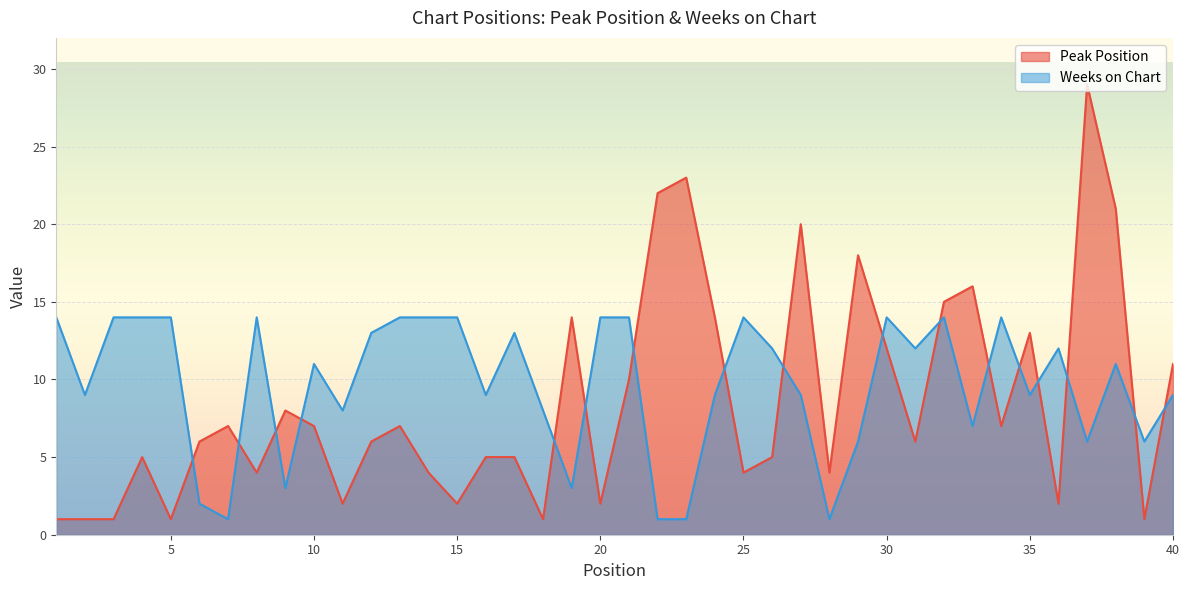

True or false: Peak Position has a value of 8 at 26.

False